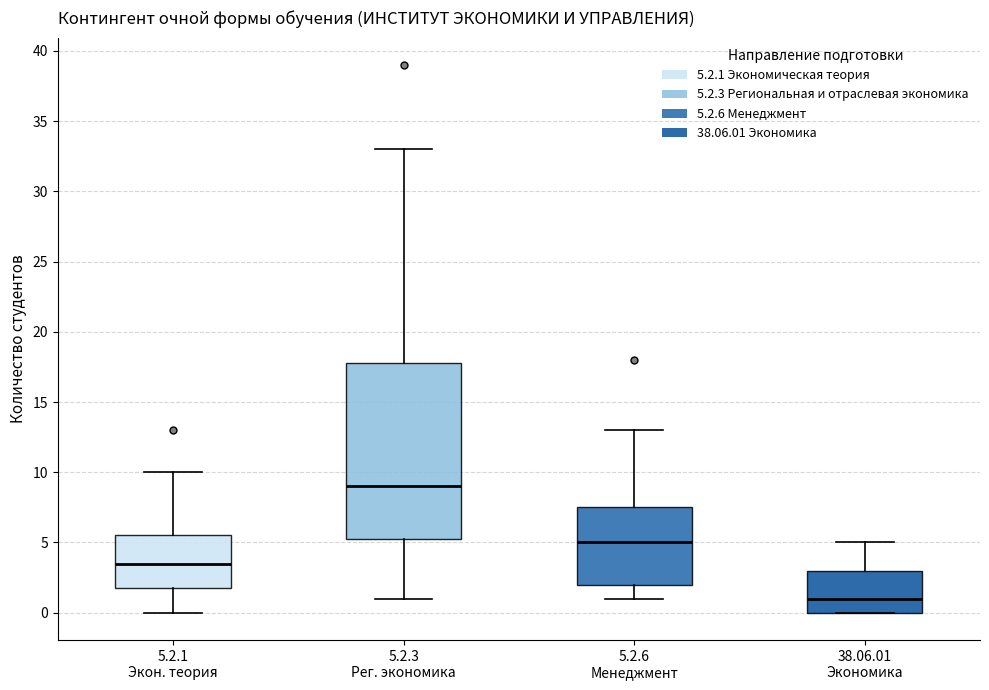

Which box's median line is the lowest?

38.06.01 Экономика